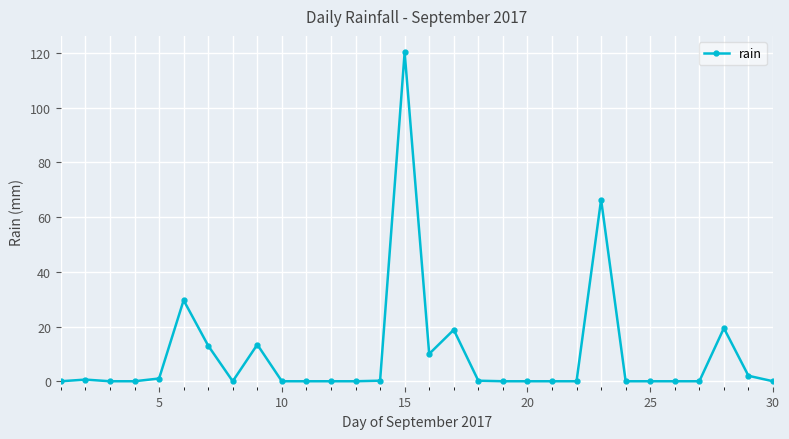

True or false: the data has more than 0 interior local peaks.

True